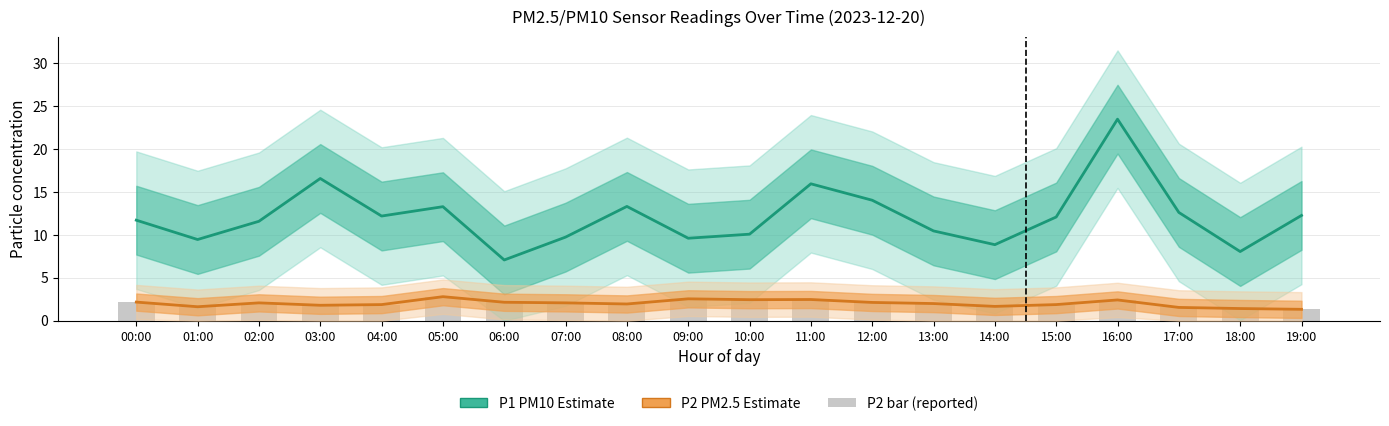

Which has a higher value, 19:00 or 12:00?

12:00